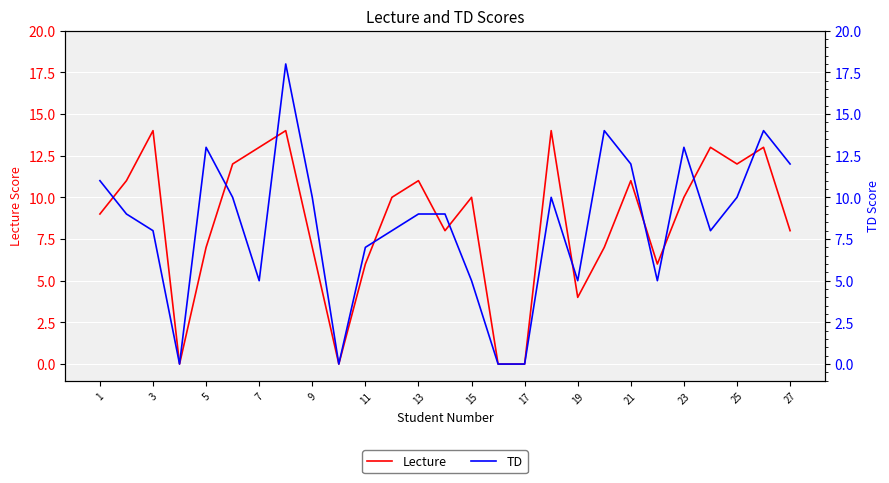

True or false: Lecture has a value of 4 at 19.

True